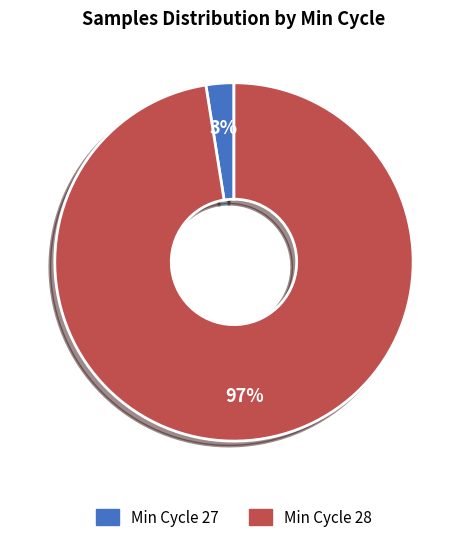

To the nearest percent, what is the average slice percentage?

50%